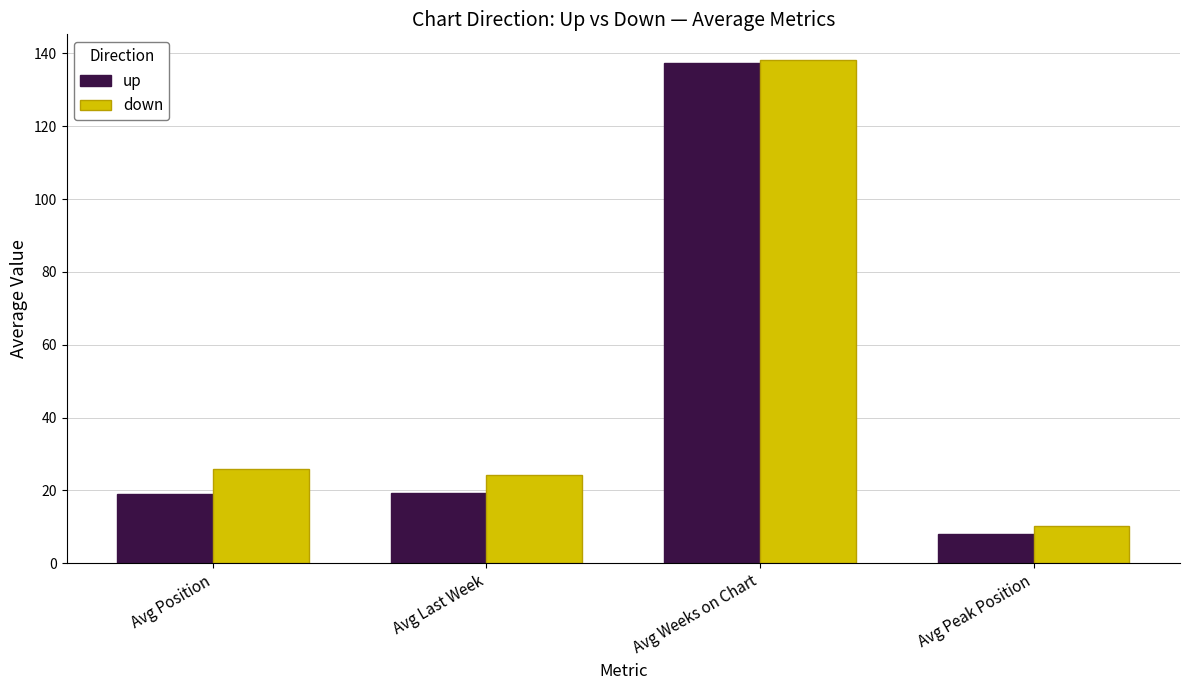

What is the highest value of the up series?

137.5